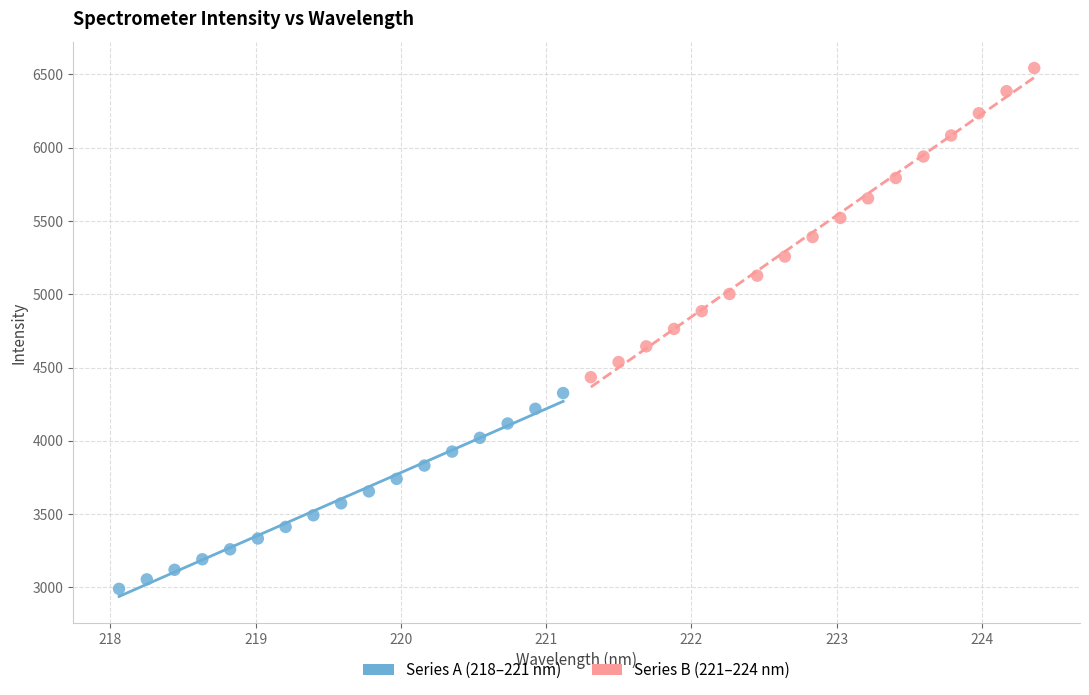

Which series reaches the minimum Y coordinate?

Series A (218–221 nm)